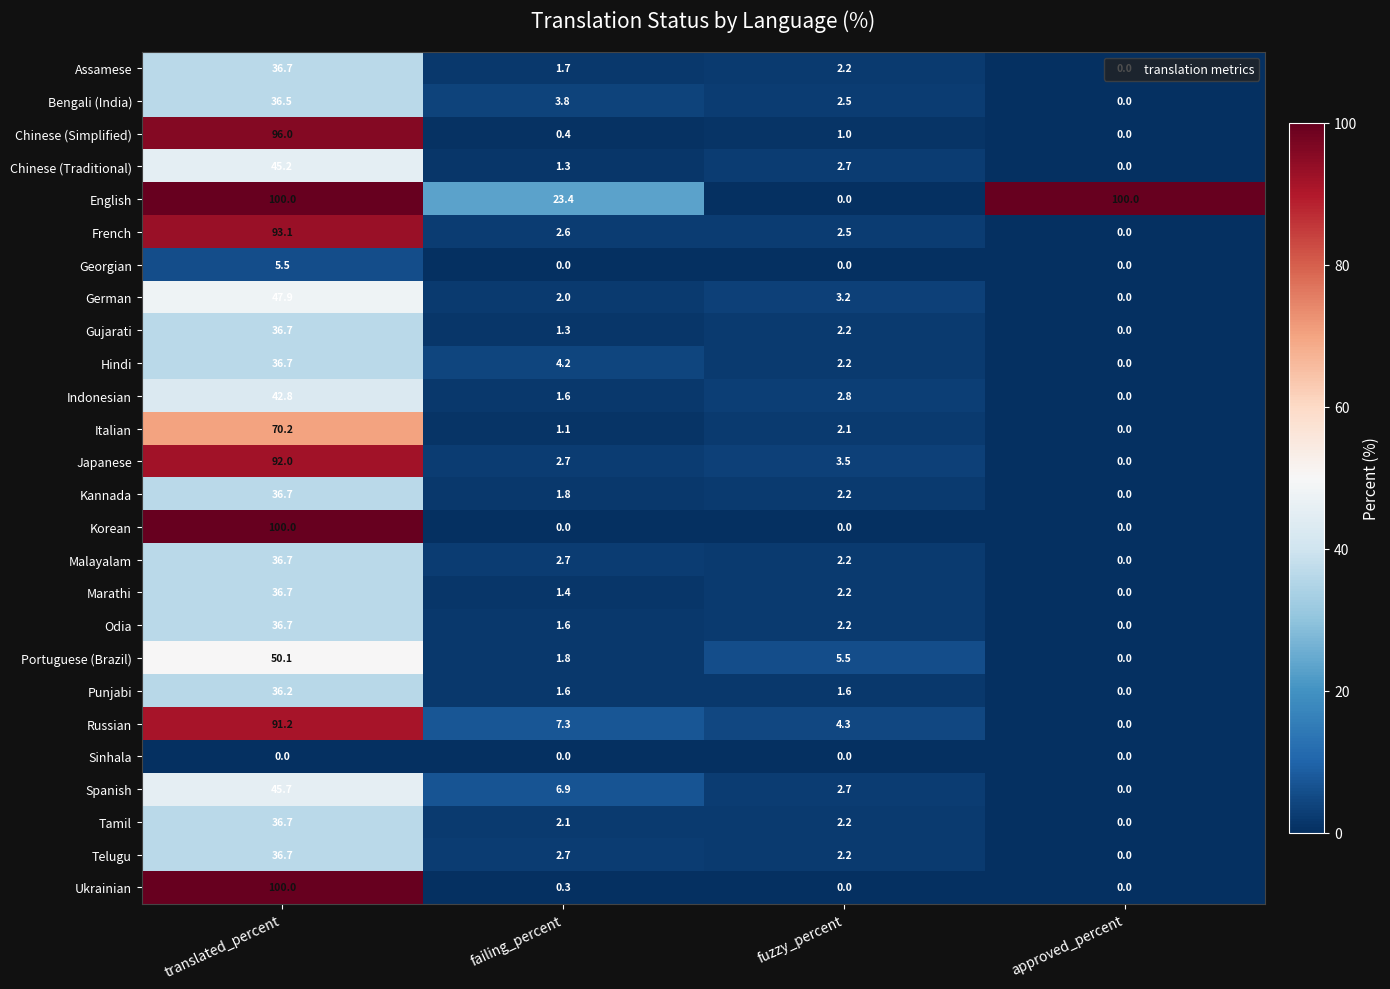

Is it true that Marathi equals 21.8 at translated_percent?

False